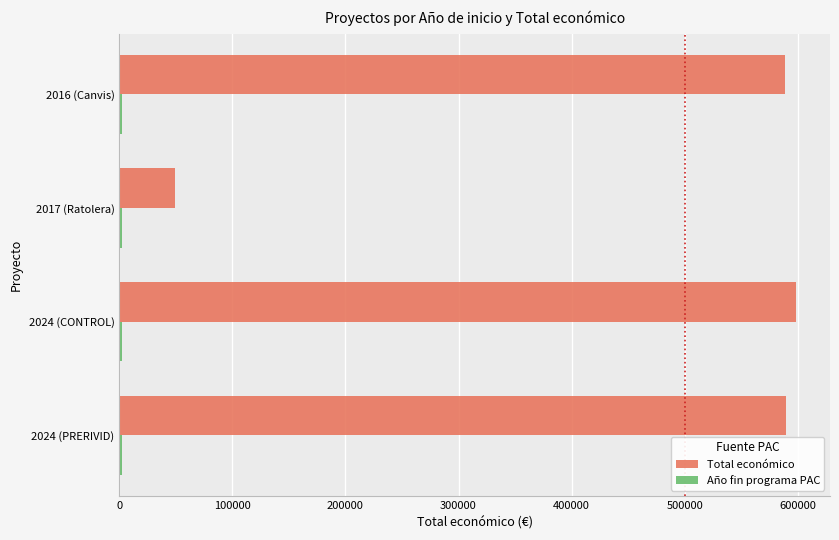

Which series has the largest total across all categories?

Total económico